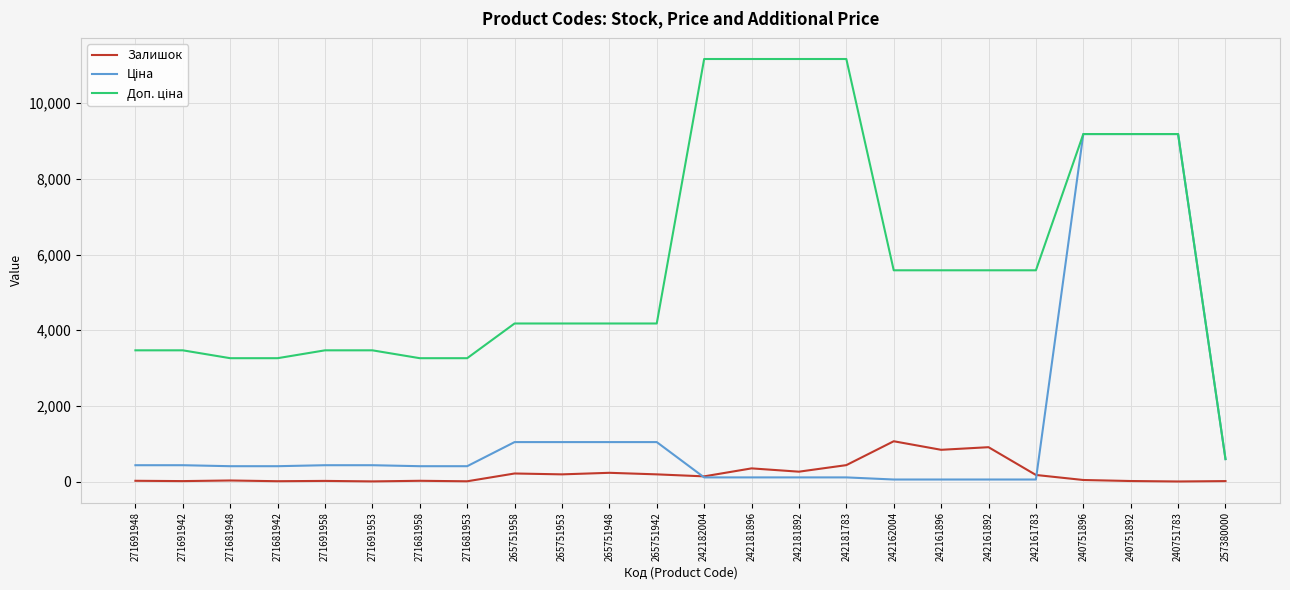

What is the highest value of the Залишок series?

1067.0